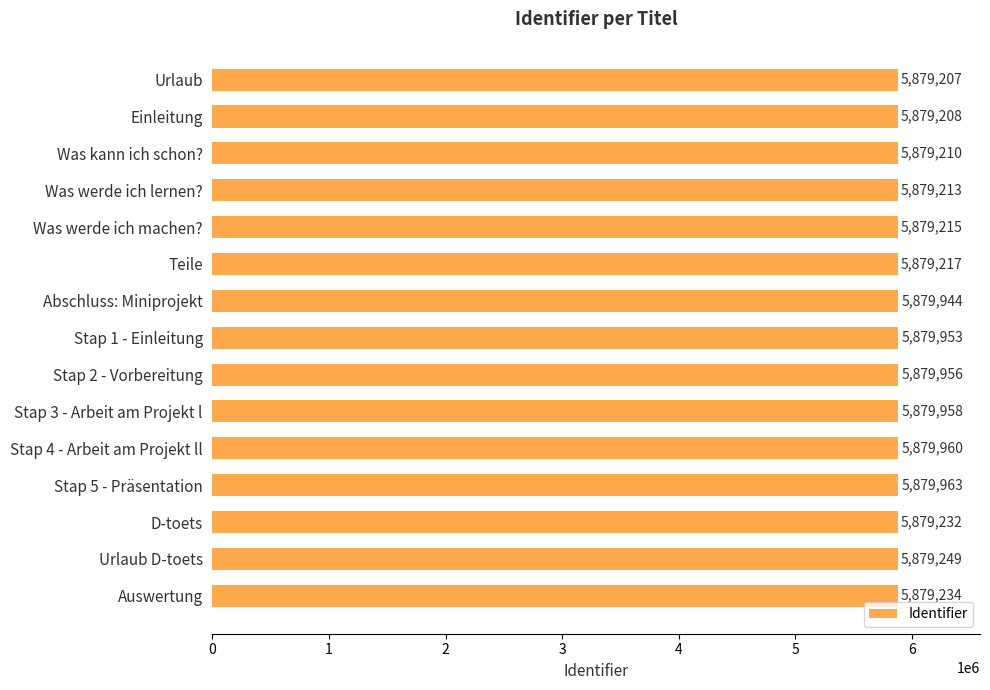

At which label is the value closest to 5879585?

Urlaub D-toets